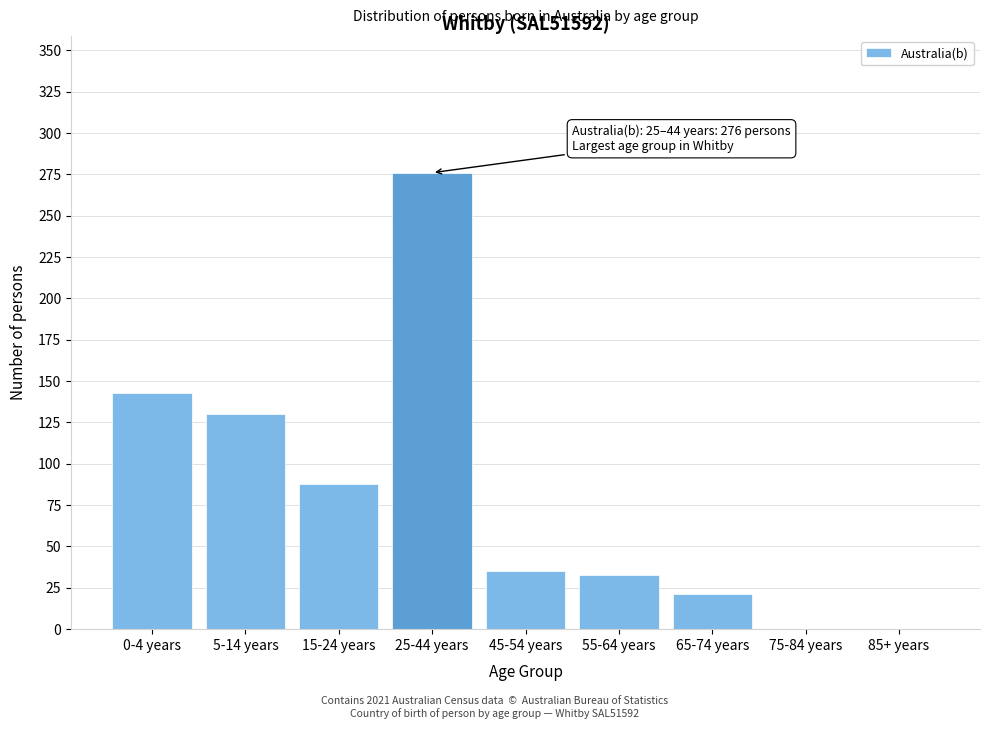

Reading right to left, list all the values displayed in this chart.

85+ years=0	75-84 years=0	65-74 years=21	55-64 years=33	45-54 years=35	25-44 years=276	15-24 years=88	5-14 years=130	0-4 years=143